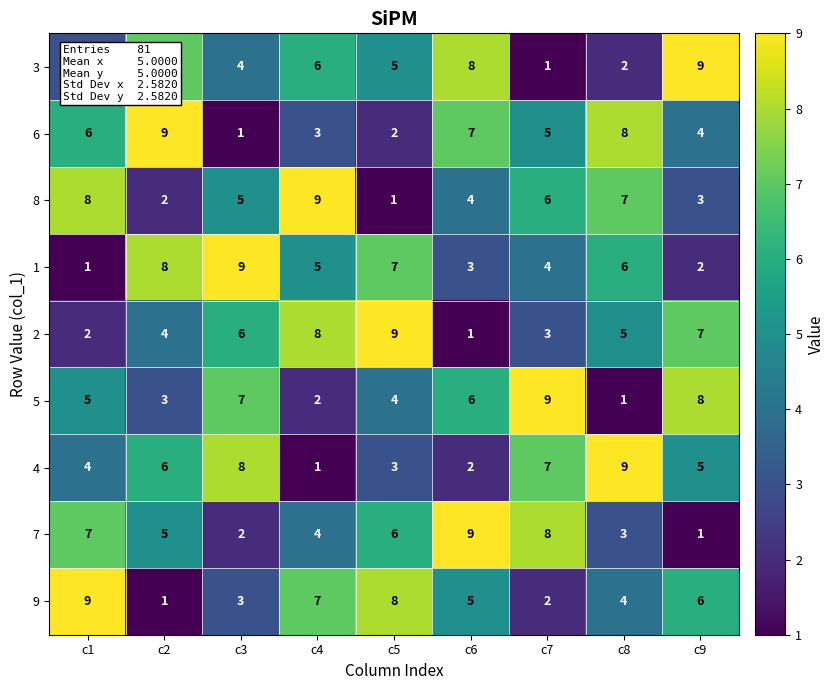

Count the number of categories in the chart.

9